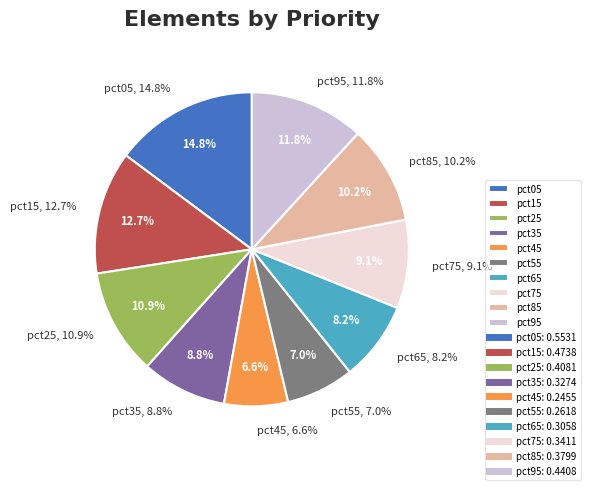

To the nearest percent, what percentage of the pie is pct55?

7%